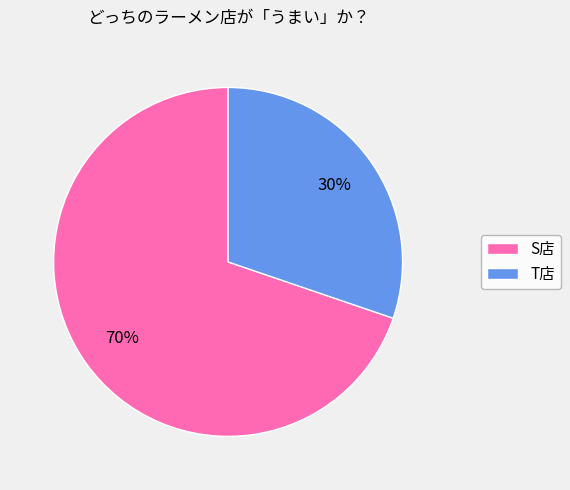

Which category accounts for the majority?

S店